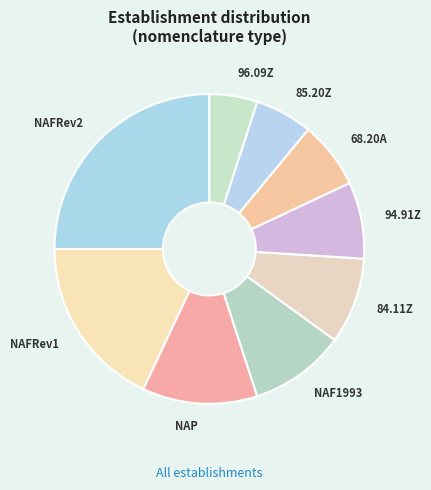

Rank the categories by value from highest to lowest.

NAFRev2, NAFRev1, NAP, NAF1993, 84.11Z, 94.91Z, 68.20A, 85.20Z, 96.09Z